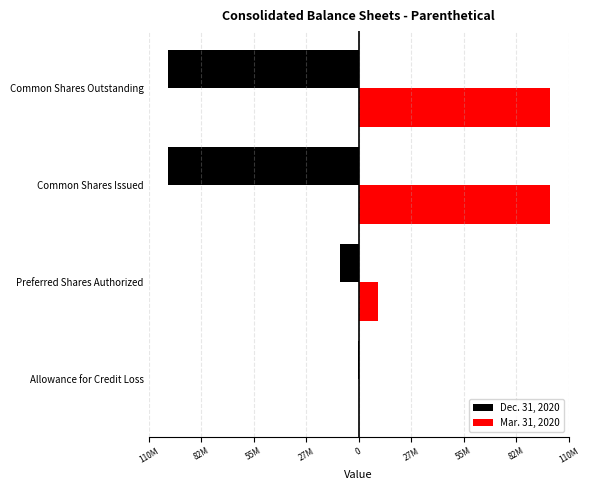

What are all the series names shown in the legend?

Dec. 31, 2020, Mar. 31, 2020